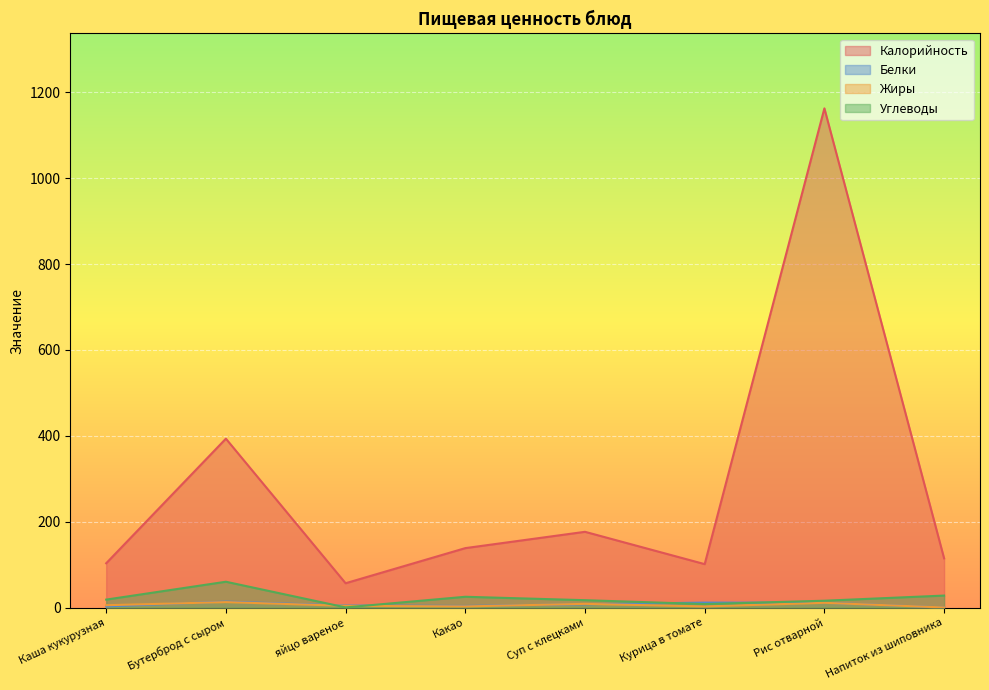

The Жиры series shows 0.2 at Напиток из шиповника. True or false?

False